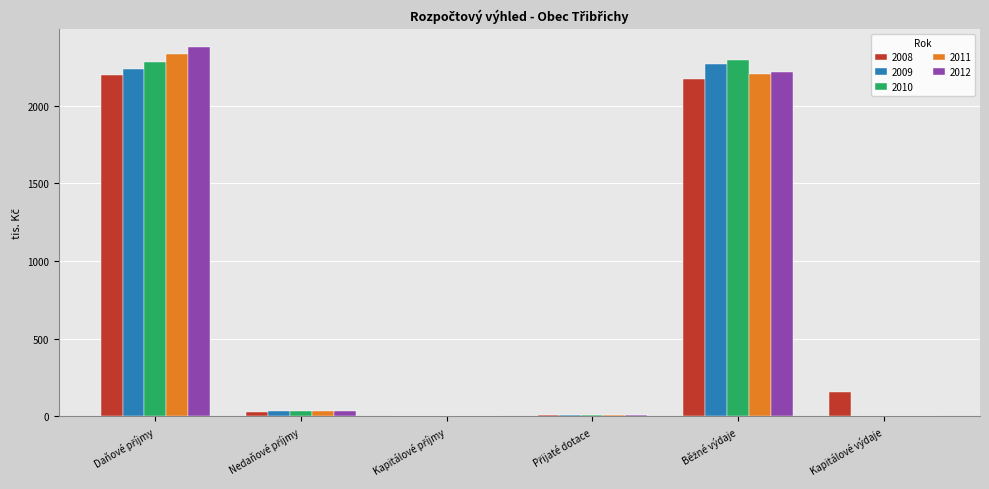

Are the bars grouped side by side (vs. stacked)?

Yes